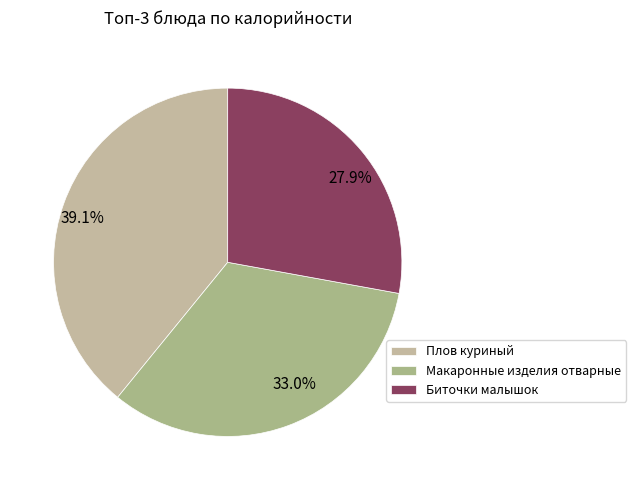

Does any single category account for the majority?

No